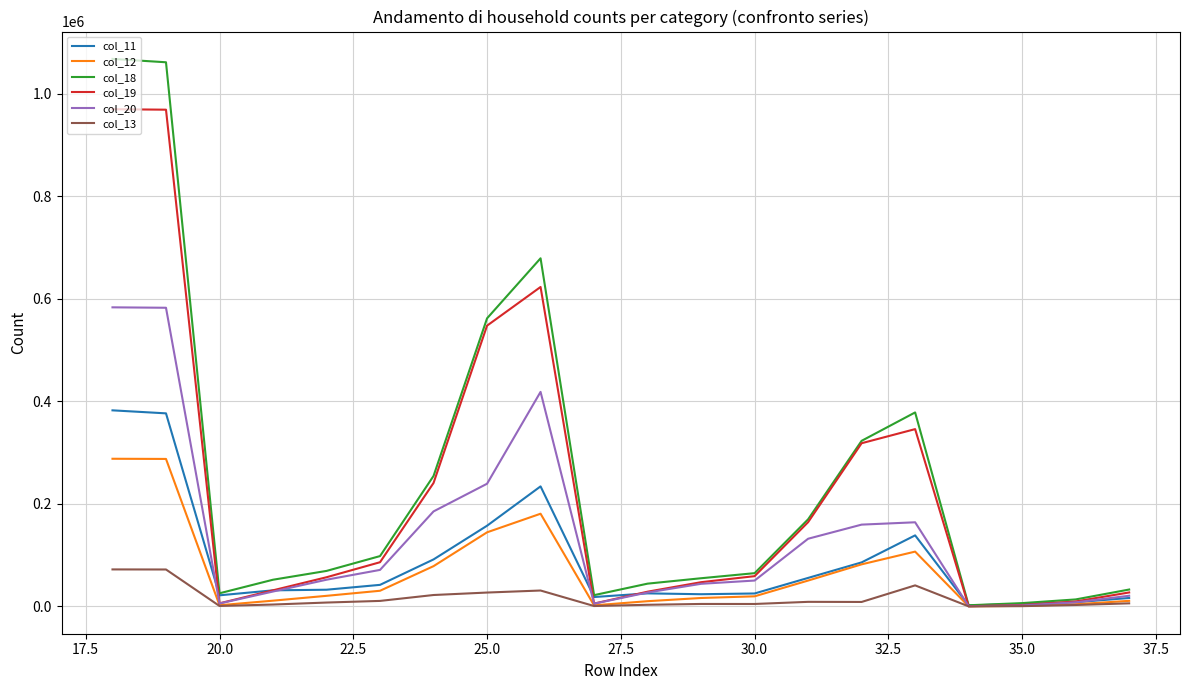

Which series has the largest range (max minus min)?

col_18